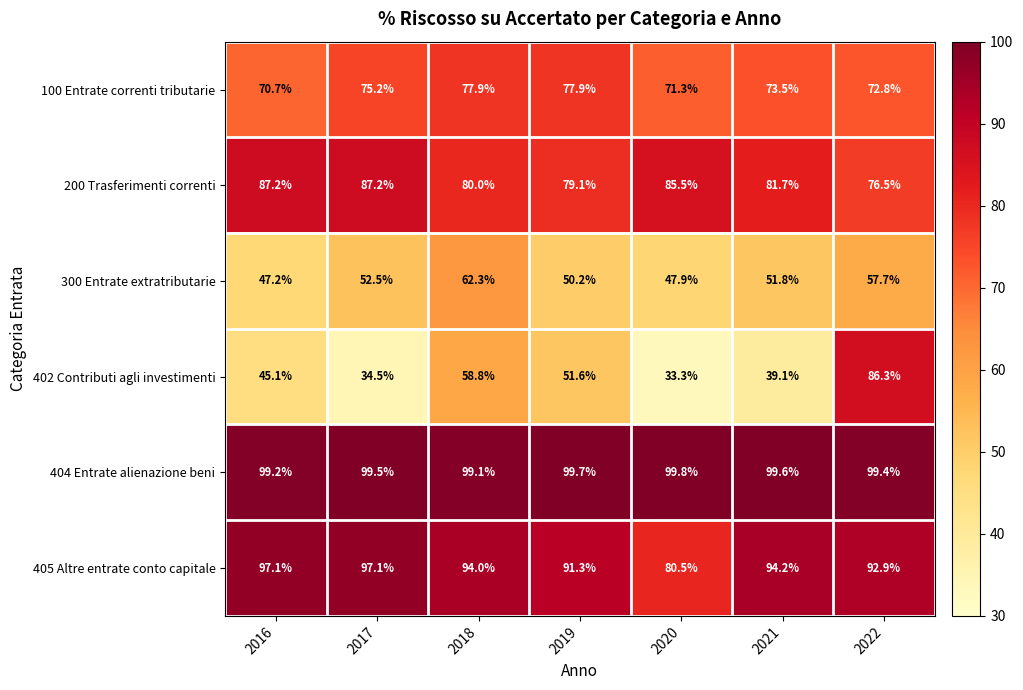

The value of 402 Contributi agli investimenti at 2022 is 33.2. True or false?

False